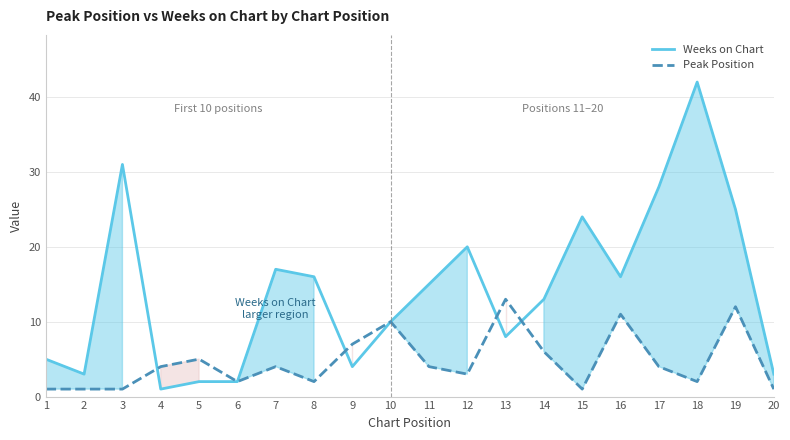

What is the value of the Weeks on Chart point at the 1st from the left?

5